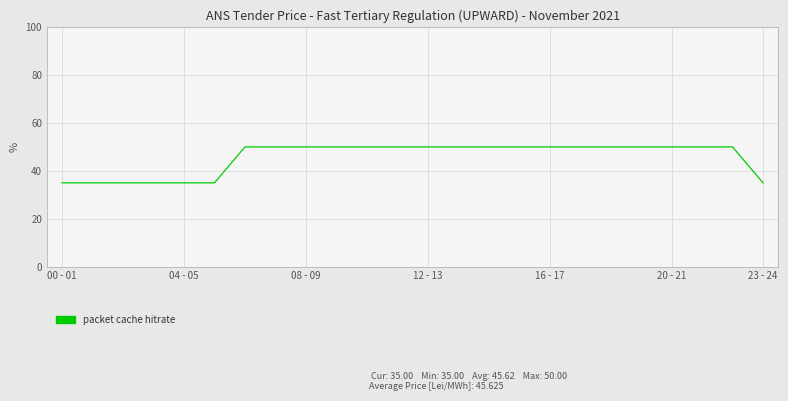

What is the smallest value displayed?

35